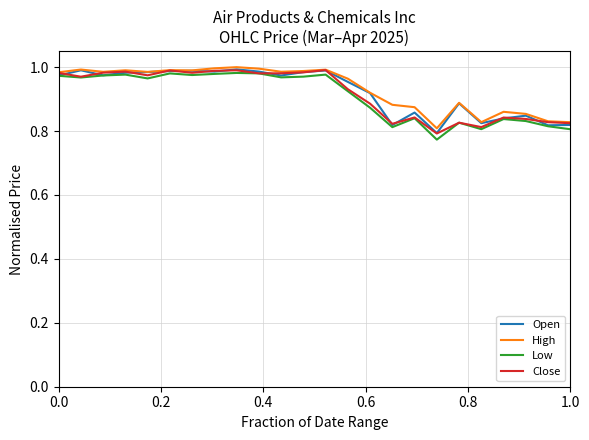

What is the lowest value of the Close series?

0.8